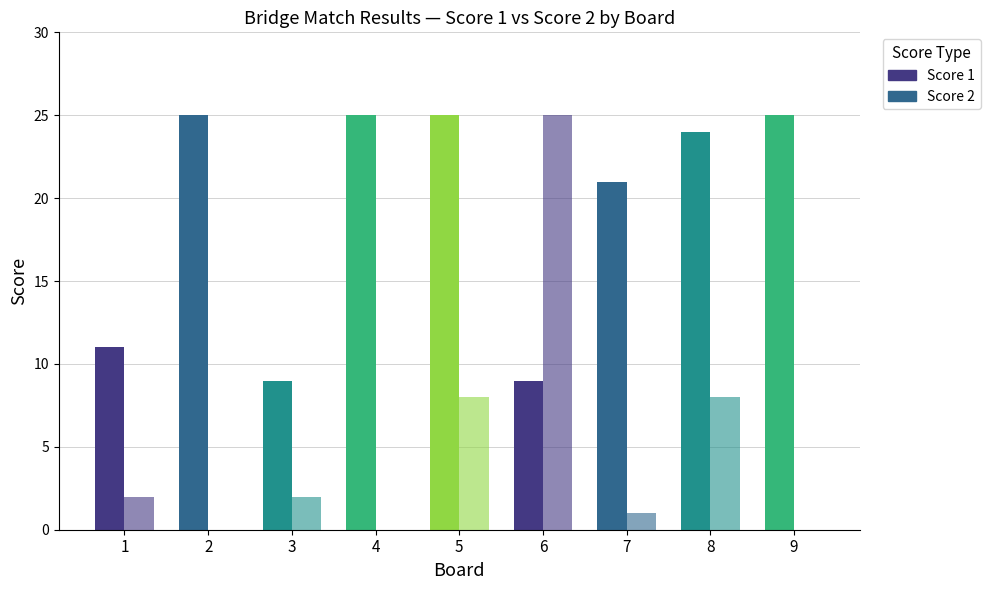

How many distinct data groups are displayed?

2